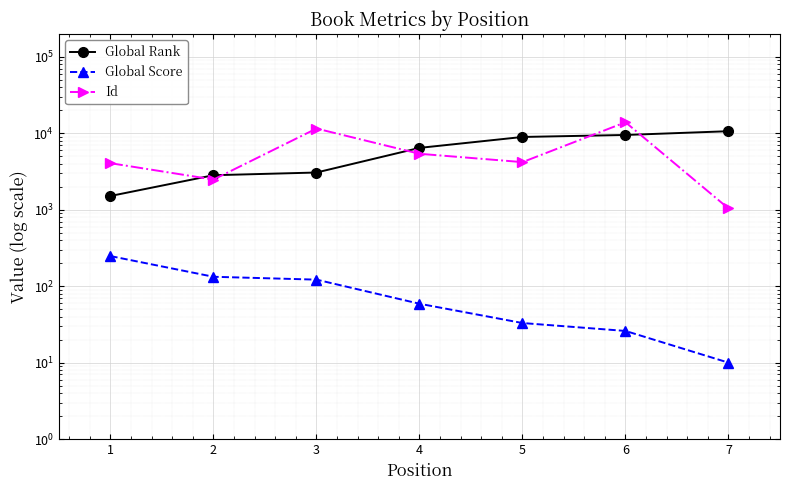

What is the difference between the maximum and minimum values in the Global Rank series?

9162